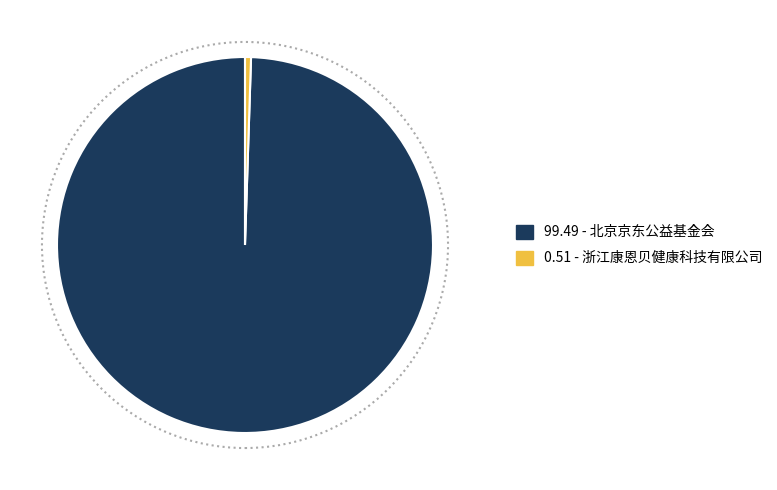

Is there a majority slice in this chart?

Yes